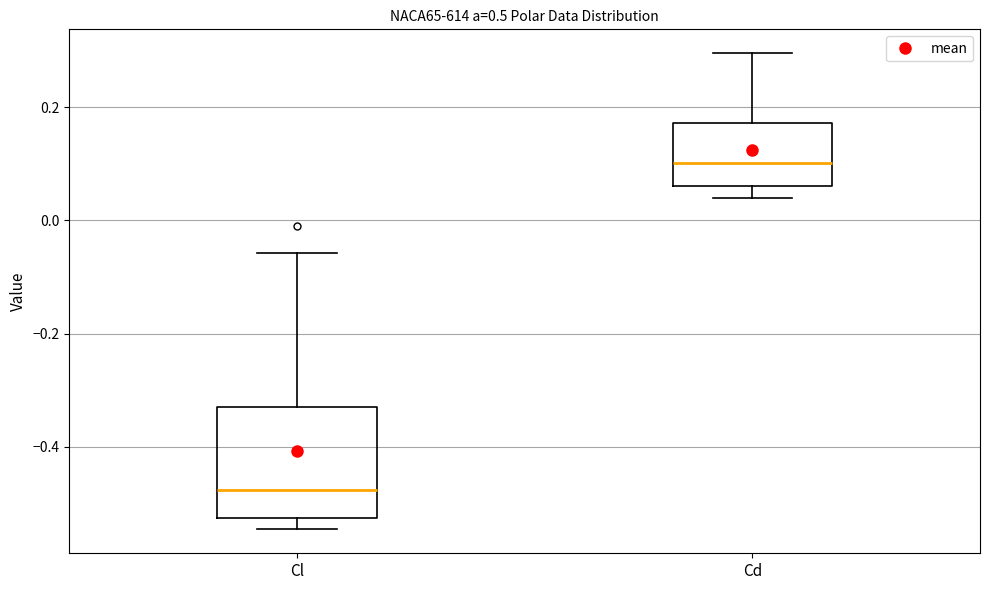

Which box has the lowest median line?

Cl